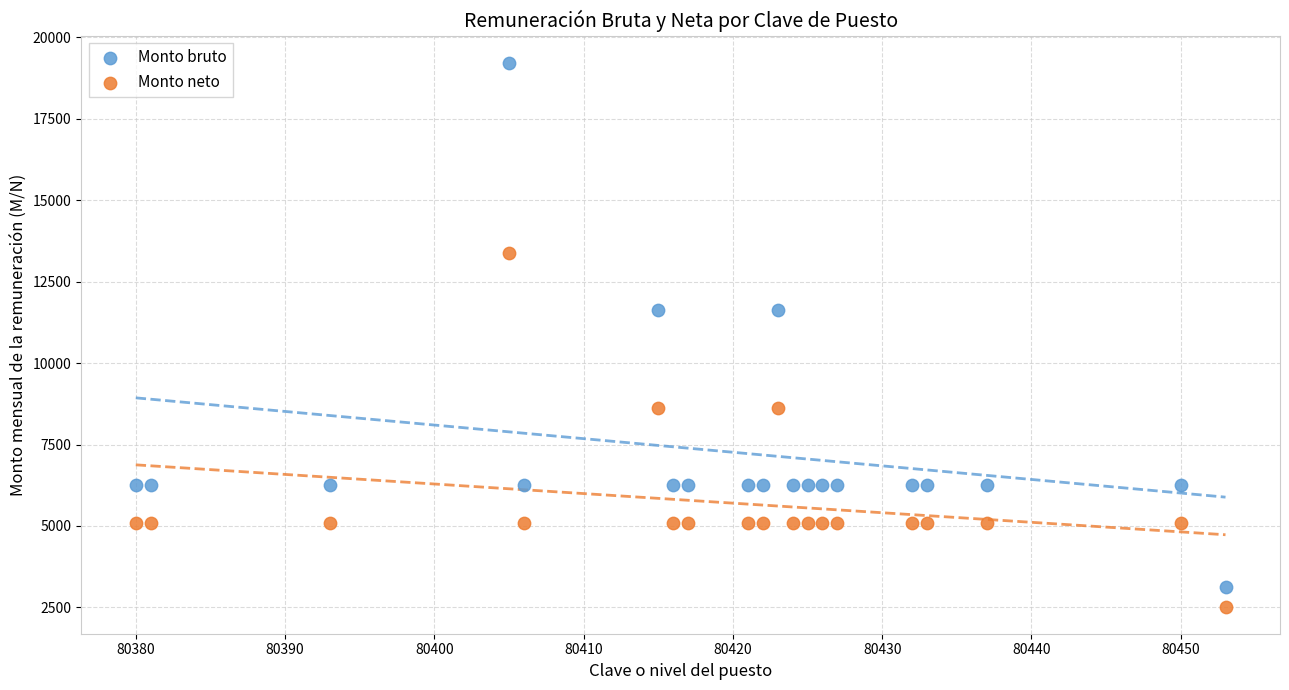

Which series has the largest Y range (max minus min)?

Monto bruto